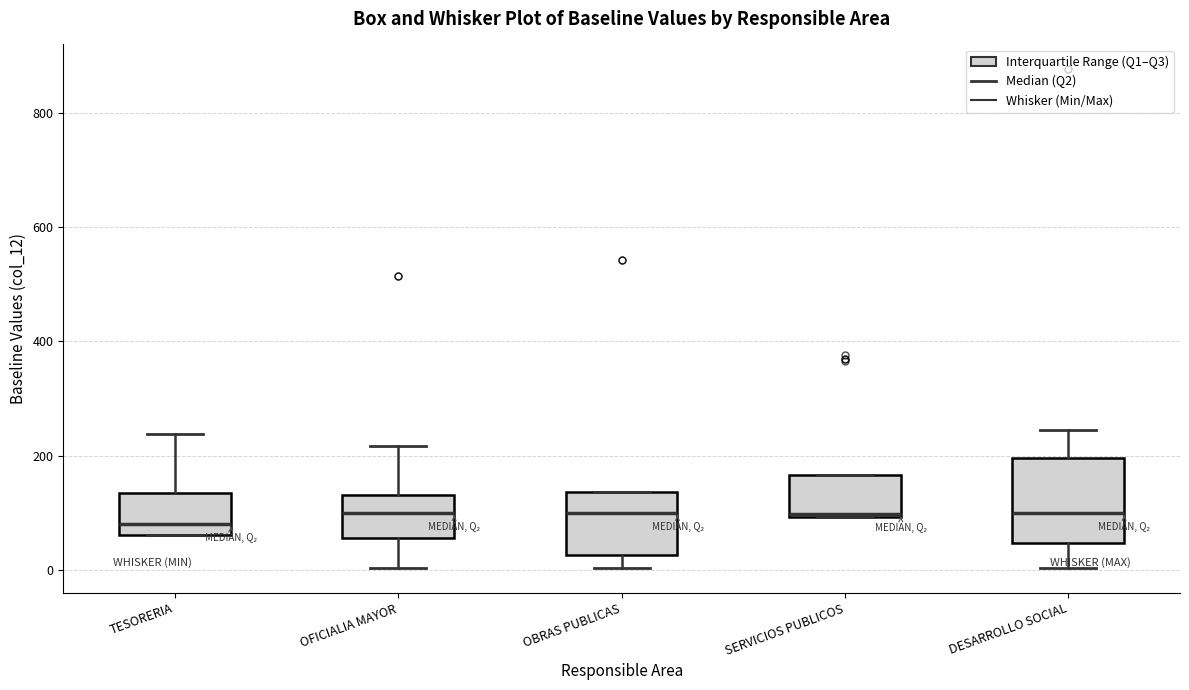

Where is the upper edge of the box for TESORERIA on the y-axis? The values are not printed on the chart, so give them approximately, as read against the axis.

140